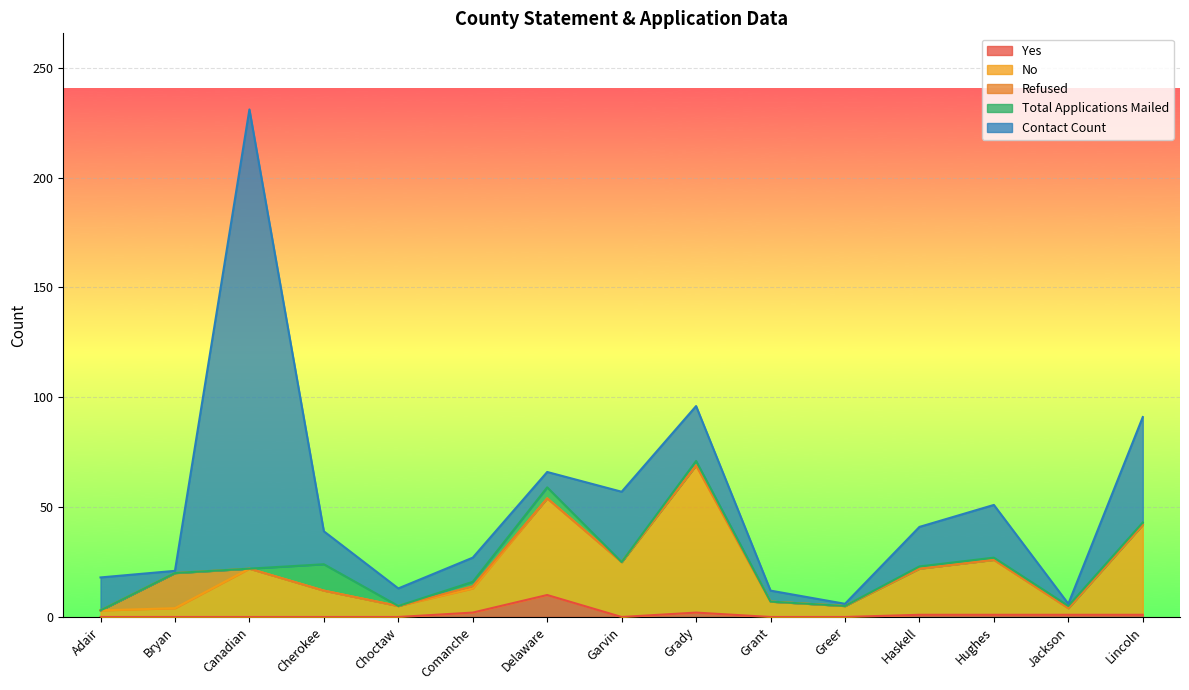

What is the label of the 2nd point from the right?

Jackson